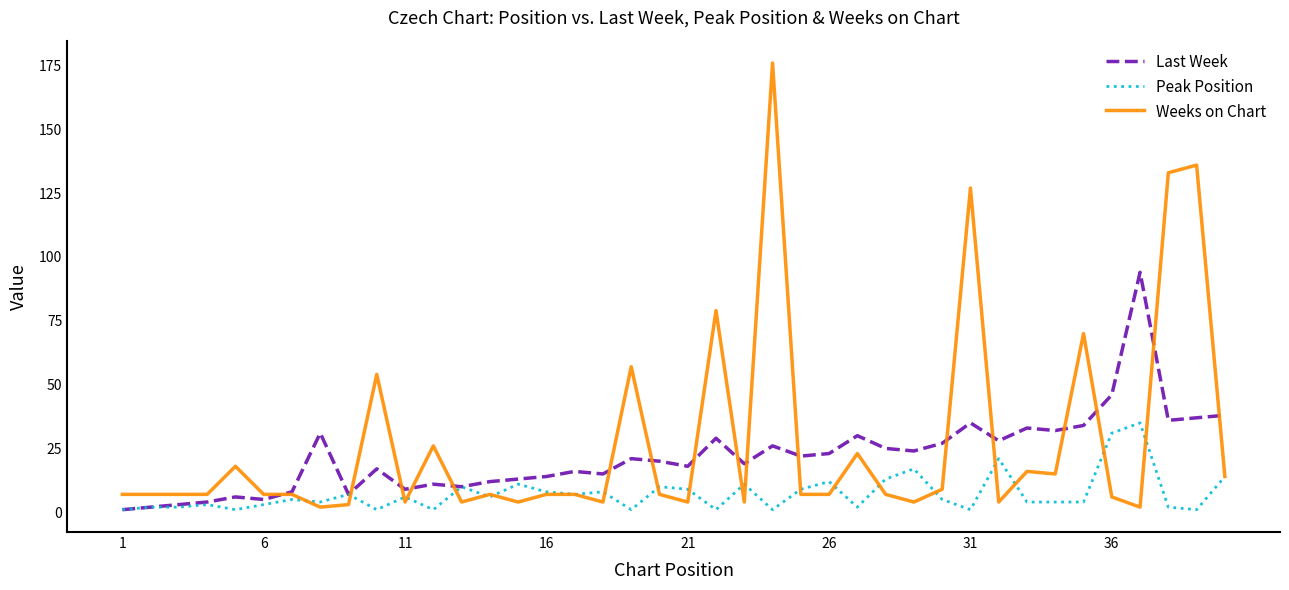

Which series has the widest spread of values?

Weeks on Chart